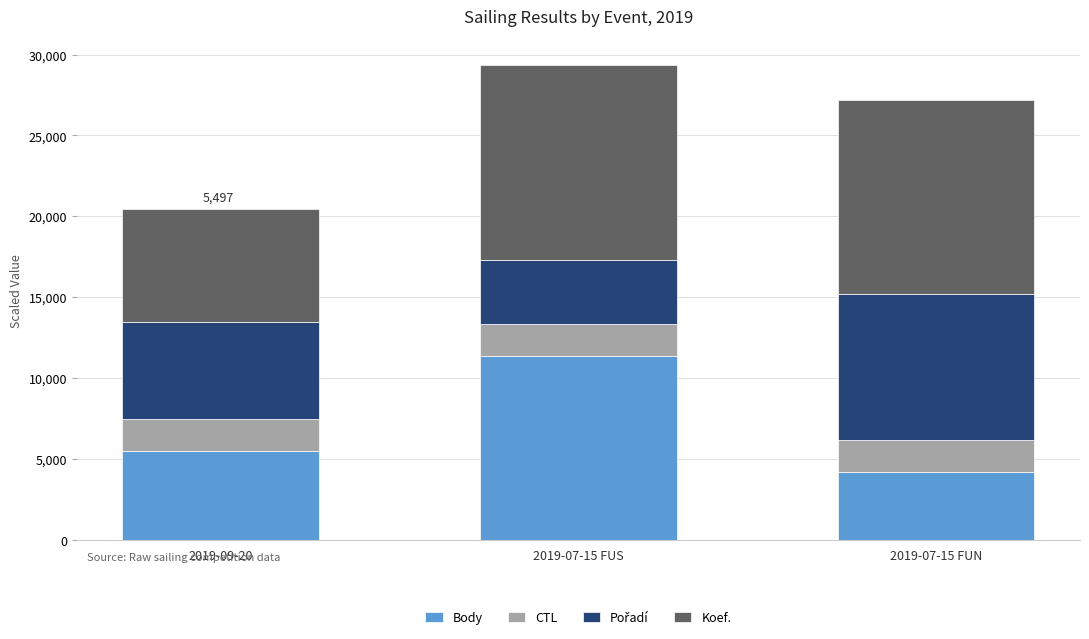

How many bars are there in total?

3